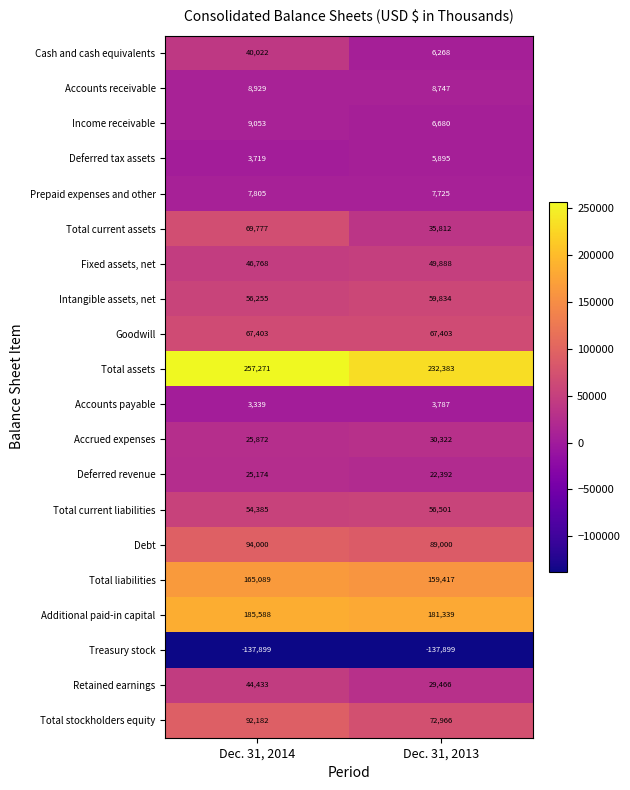

What is the minimum value for Additional paid-in capital?

181339